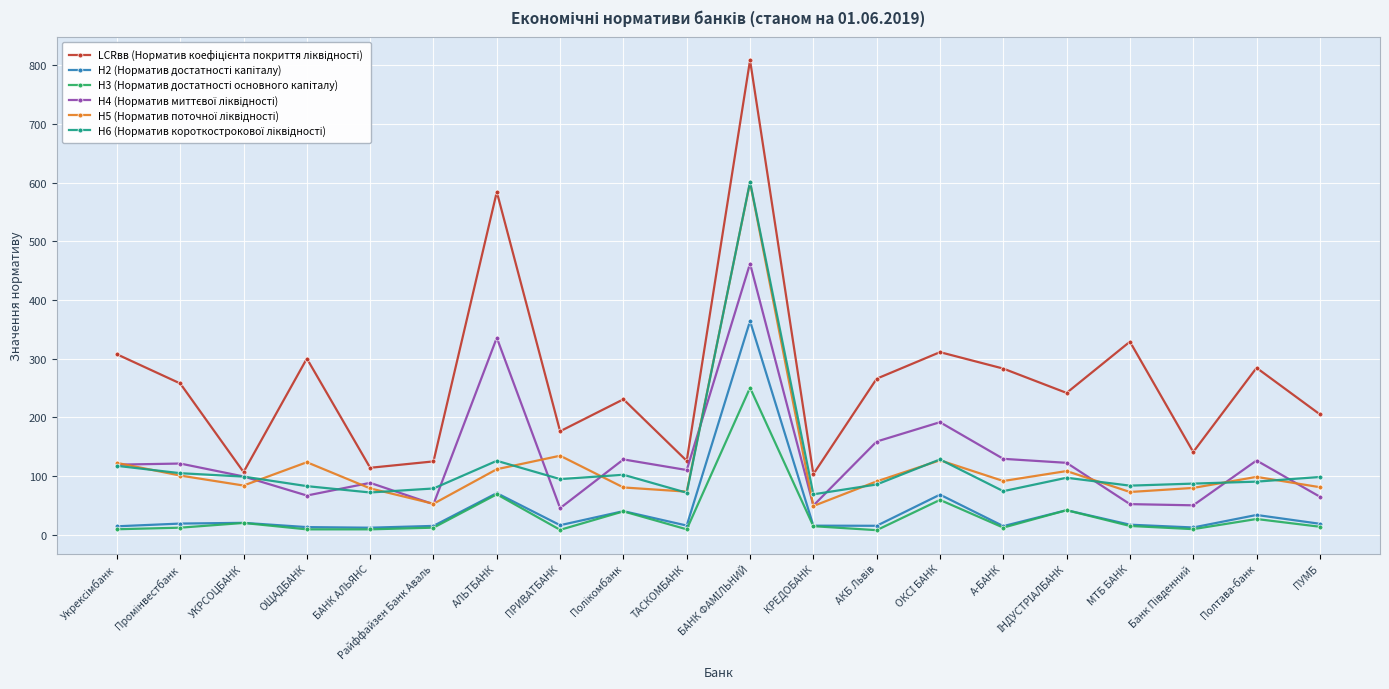

What is the greatest value displayed?

808.8